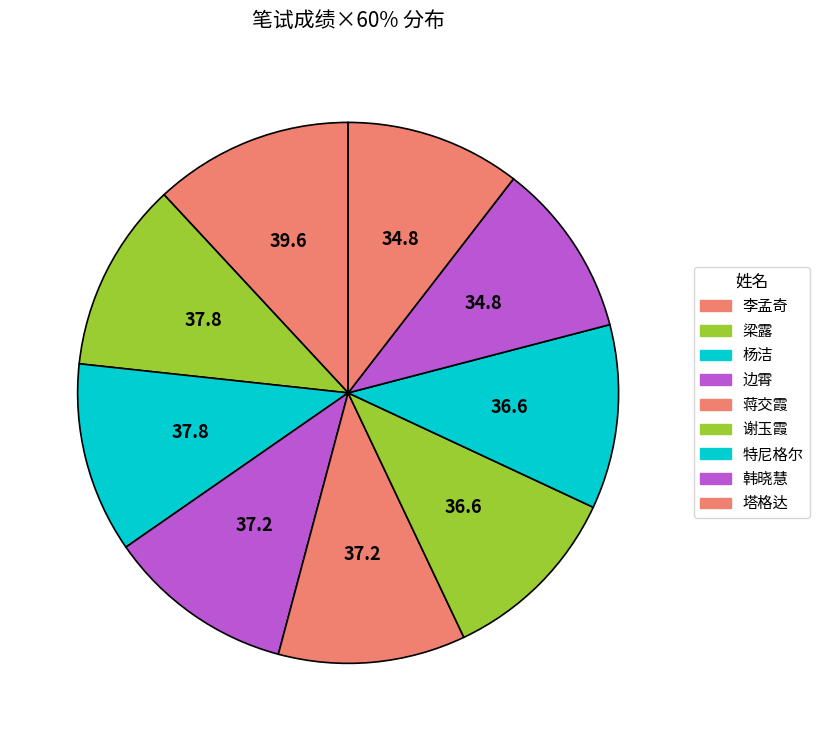

Do 杨洁 and 塔格达 together represent more than half of the pie?

No